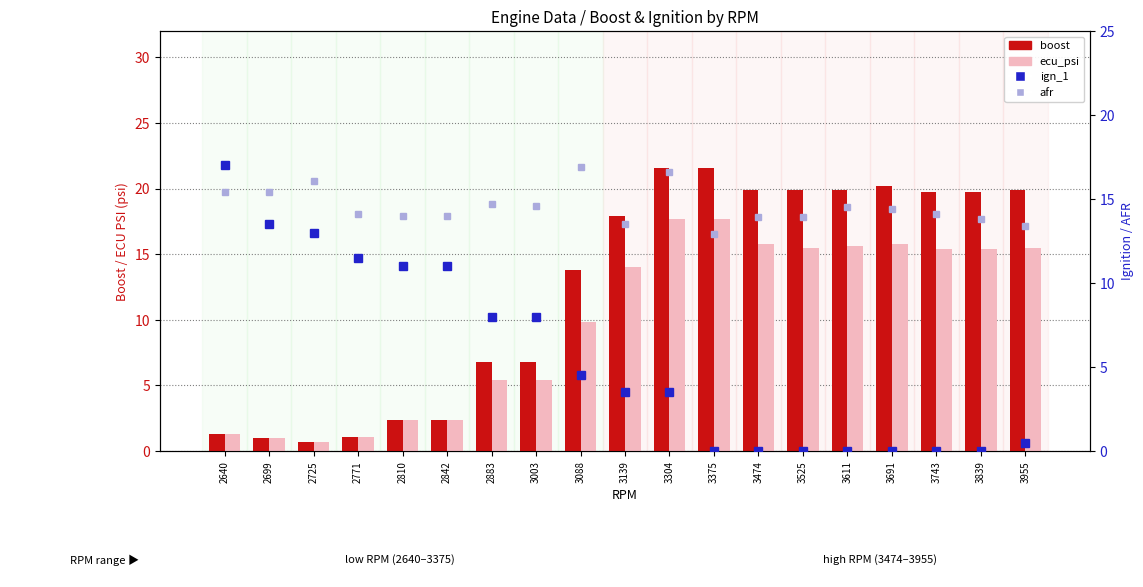

Reading left to right, transcribe all the data shown in this chart.

boost: 2640=1.3	2699=1.0	2725=0.7	2771=1.1	2810=2.4	2842=2.4	2883=6.8	3003=6.8	3088=13.8	3139=17.9	3304=21.6	3375=21.6	3474=19.9	3525=19.9	3611=19.9	3691=20.2	3743=19.7	3839=19.7	3955=19.9
ecu_psi: 2640=1.3	2699=1.0	2725=0.7	2771=1.1	2810=2.4	2842=2.4	2883=5.4	3003=5.4	3088=9.8	3139=14.0	3304=17.7	3375=17.7	3474=15.8	3525=15.5	3611=15.6	3691=15.8	3743=15.4	3839=15.4	3955=15.5
ign_1: 2640=17.0	2699=13.5	2725=13.0	2771=11.5	2810=11.0	2842=11.0	2883=8.0	3003=8.0	3088=4.5	3139=3.5	3304=3.5	3375=0.0	3474=0.0	3525=0.0	3611=0.0	3691=0.0	3743=0.0	3839=0.0	3955=0.5
afr: 2640=15.4	2699=15.4	2725=16.1	2771=14.1	2810=14.0	2842=14.0	2883=14.7	3003=14.6	3088=16.9	3139=13.5	3304=16.6	3375=12.9	3474=13.9	3525=13.9	3611=14.5	3691=14.4	3743=14.1	3839=13.8	3955=13.4